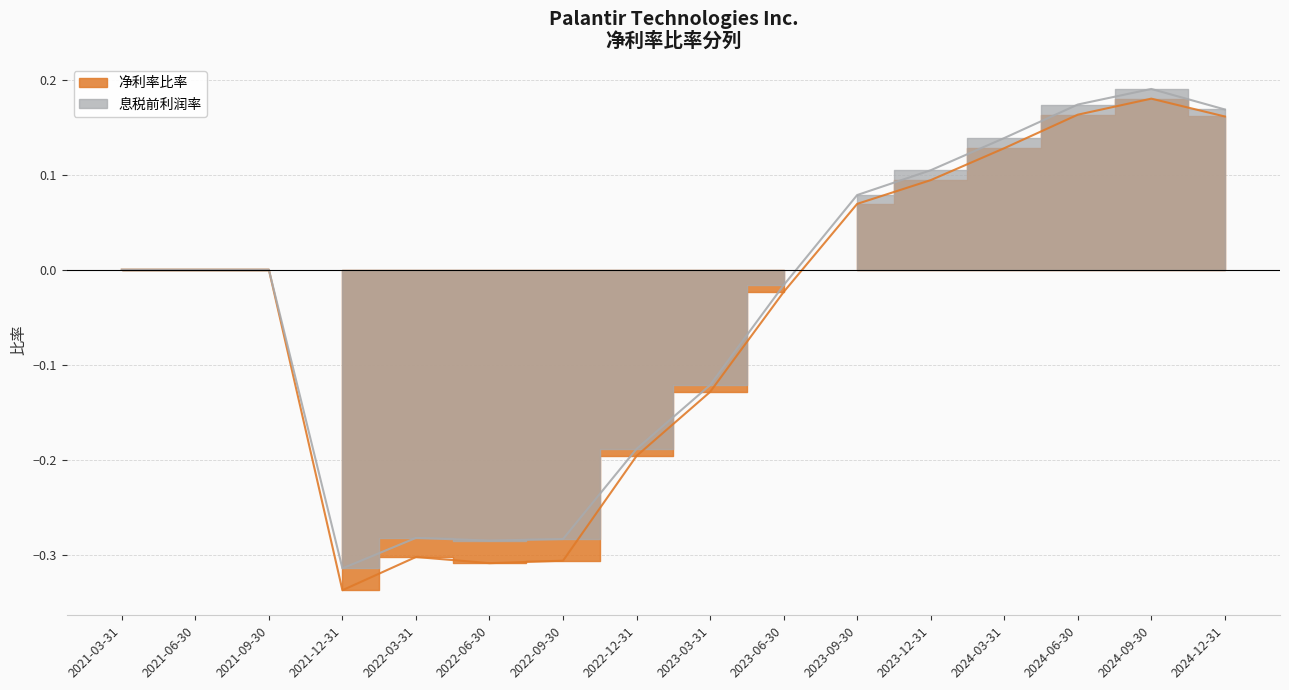

Which series has the largest total across all categories?

息税前利润率